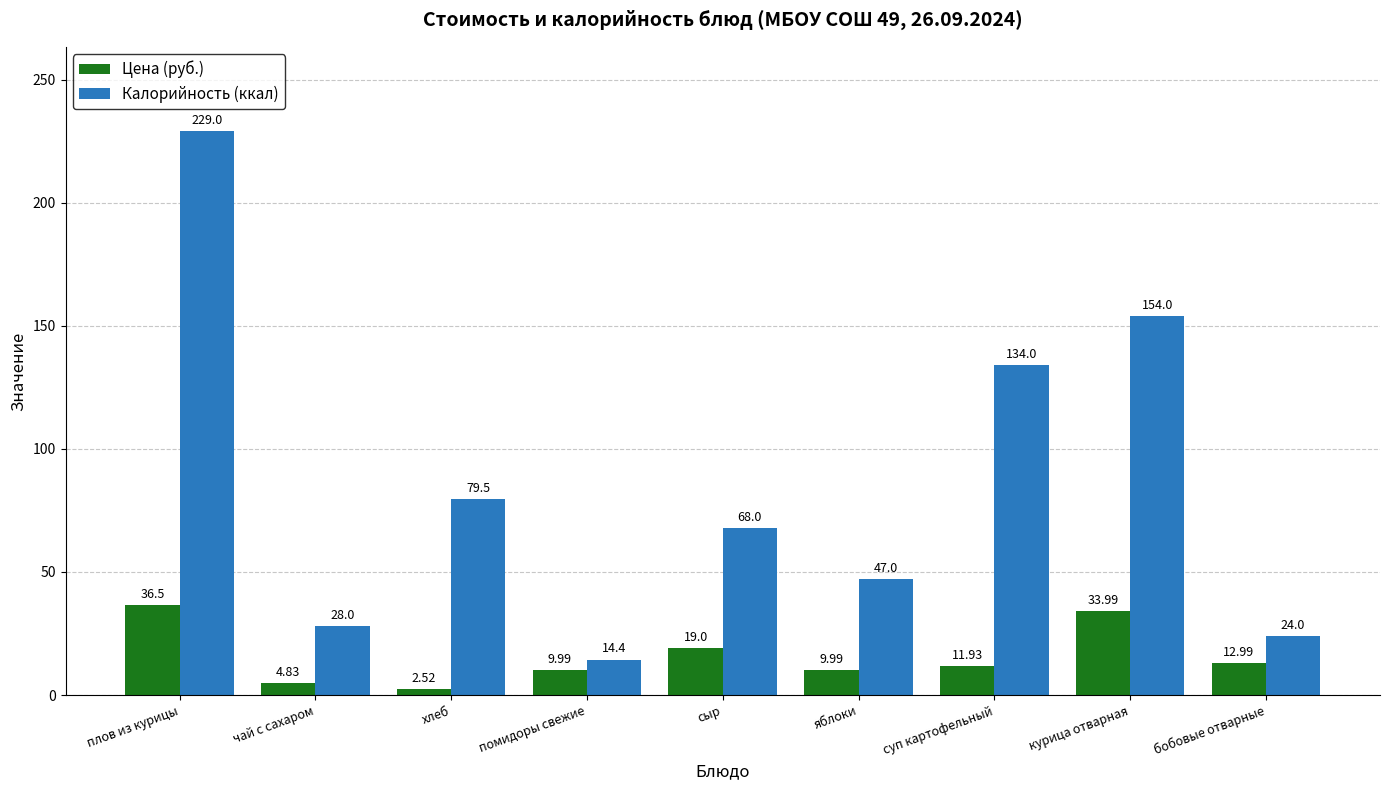

List the series in order of their overall mean, highest first.

Калорийность (ккал), Цена (руб.)